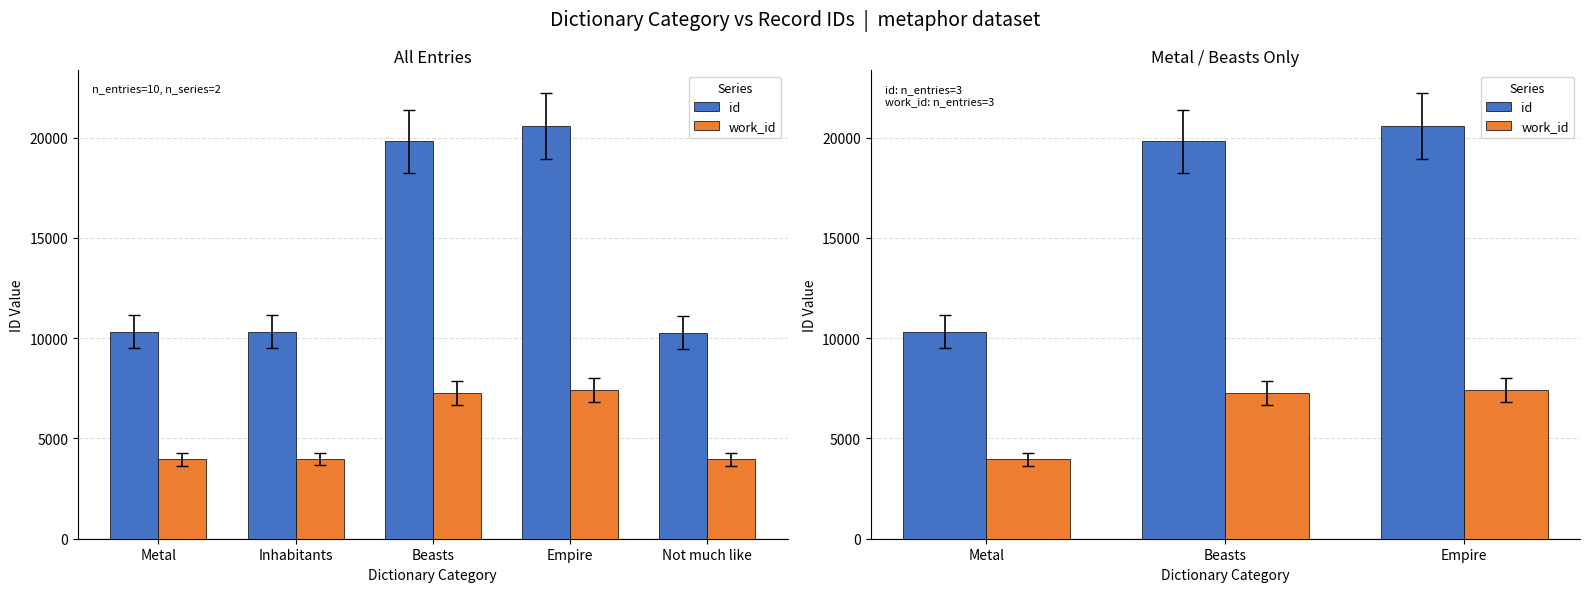

At how many categories does at least one series exceed 17749?

2